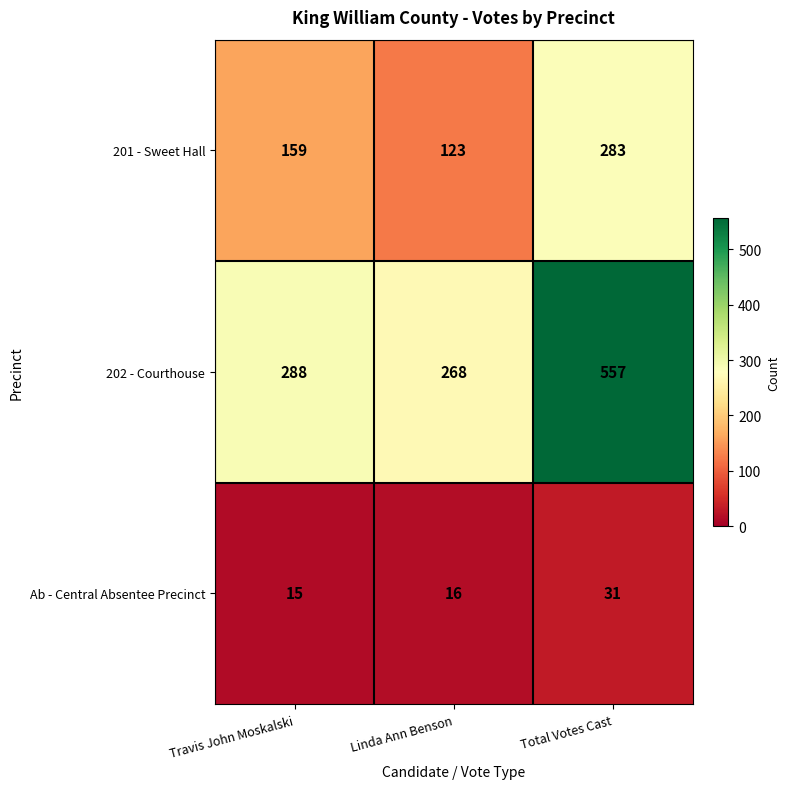

What is the total value across all series at Linda Ann Benson?

407